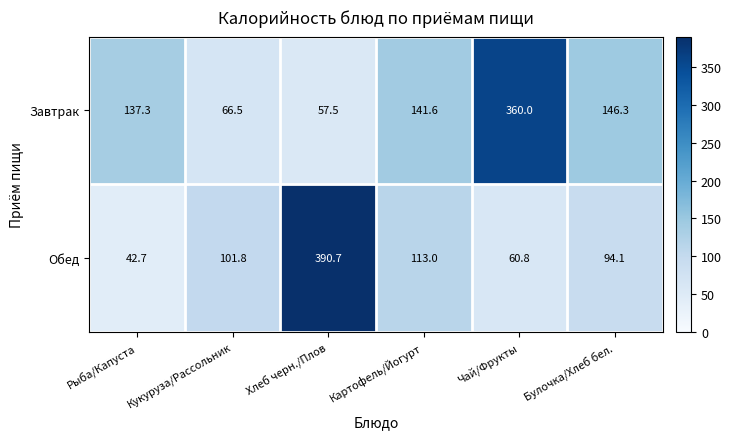

Which series has the largest total across all categories?

Завтрак